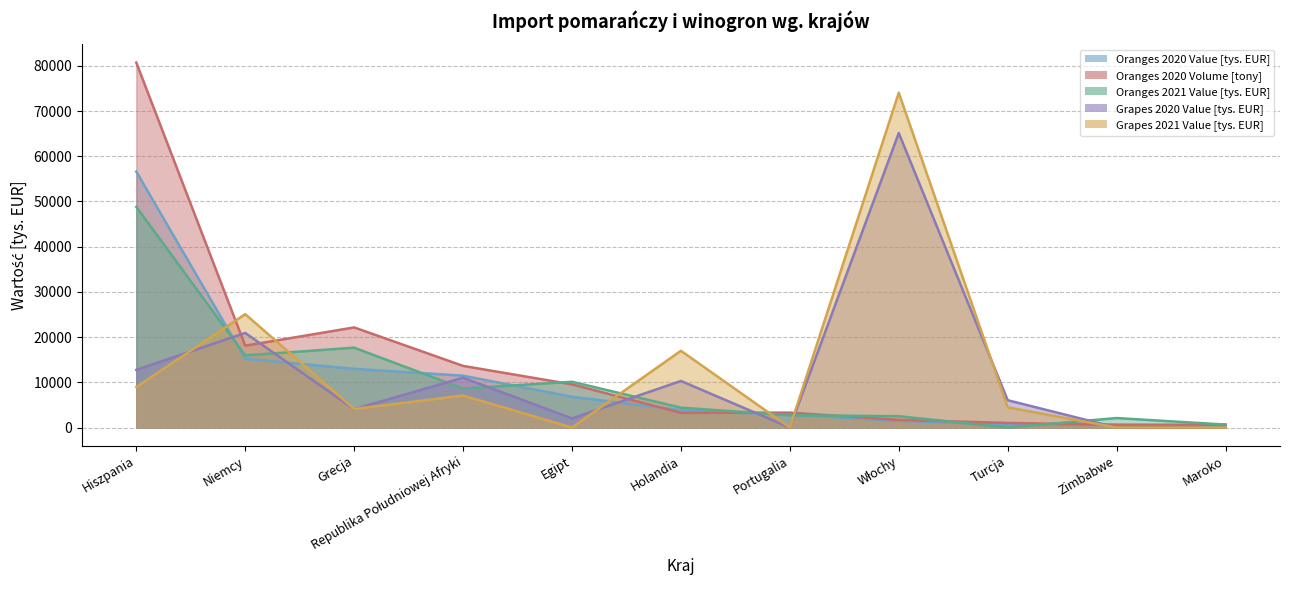

Reading right to left, list all the values displayed in this chart.

Oranges 2020 Value [tys. EUR]: Maroko=422.8	Zimbabwe=616.8	Turcja=668.9	Włochy=1493.3	Portugalia=2799.2	Holandia=3836.2	Egipt=6810.3	Republika Południowej Afryki=11466.4	Grecja=12988.6	Niemcy=15210.7	Hiszpania=56611.4
Oranges 2020 Volume [tony]: Maroko=644.7	Zimbabwe=584.1	Turcja=1014.7	Włochy=1693.3	Portugalia=3299.7	Holandia=3244.2	Egipt=9549.4	Republika Południowej Afryki=13633.3	Grecja=22144.0	Niemcy=18100.7	Hiszpania=80717.4
Oranges 2021 Value [tys. EUR]: Maroko=652.3	Zimbabwe=2100.3	Turcja=0.0	Włochy=2502.5	Portugalia=2726.9	Holandia=4396.4	Egipt=10122.1	Republika Południowej Afryki=8629.8	Grecja=17662.7	Niemcy=15952.5	Hiszpania=48798.2
Grapes 2020 Value [tys. EUR]: Maroko=0.0	Zimbabwe=0.0	Turcja=6043.7	Włochy=65136.8	Portugalia=0.0	Holandia=10303.1	Egipt=2014.7	Republika Południowej Afryki=11020.2	Grecja=4065.2	Niemcy=20921.3	Hiszpania=12761.6
Grapes 2021 Value [tys. EUR]: Maroko=0.0	Zimbabwe=0.0	Turcja=4480.7	Włochy=74061.2	Portugalia=0.0	Holandia=16982.3	Egipt=0.0	Republika Południowej Afryki=7072.7	Grecja=4101.6	Niemcy=25073.2	Hiszpania=8955.4